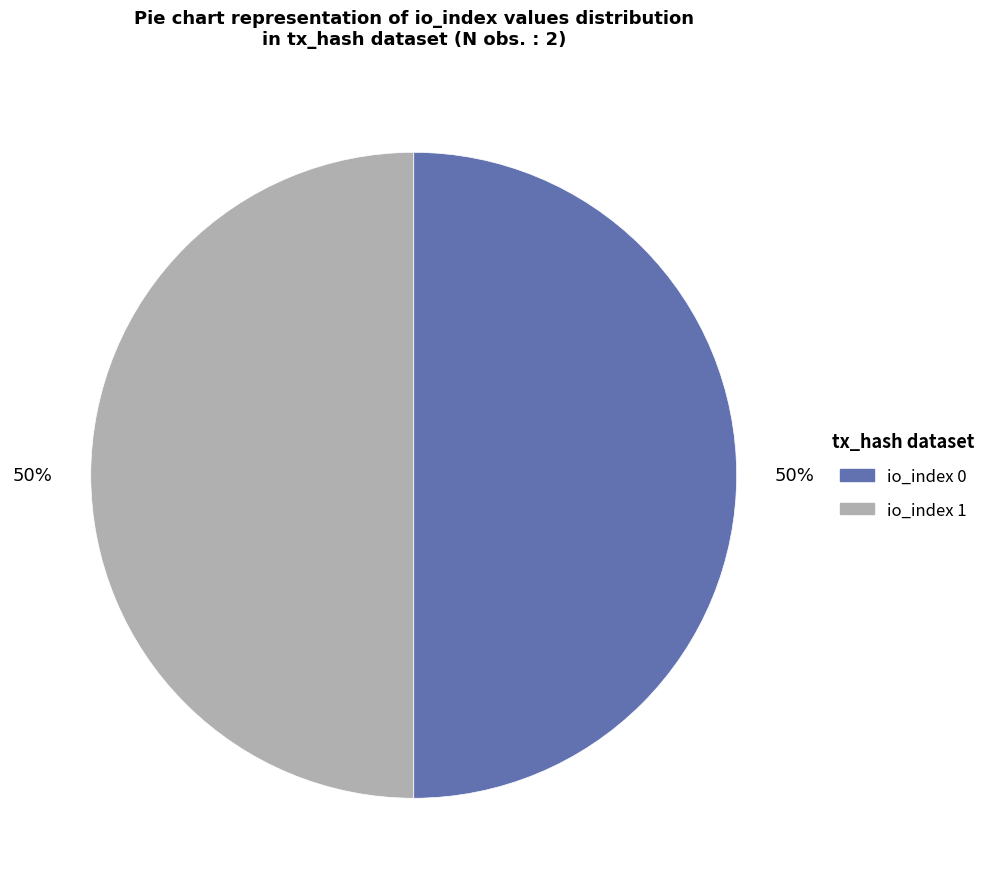

To the nearest percent, what is the average slice percentage?

50%